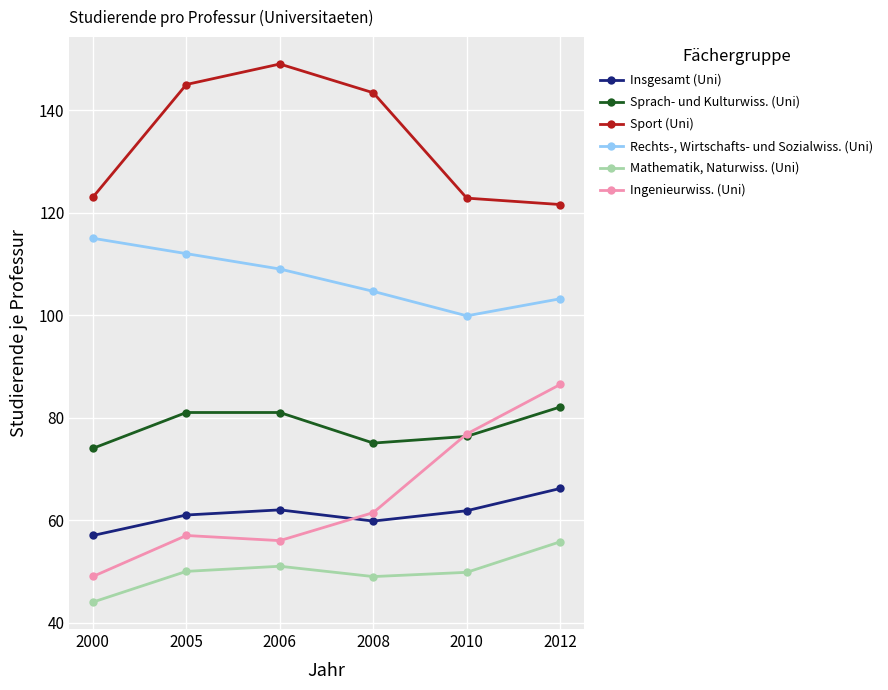

Where is the first local maximum for Mathematik, Naturwiss. (Uni)?

2006